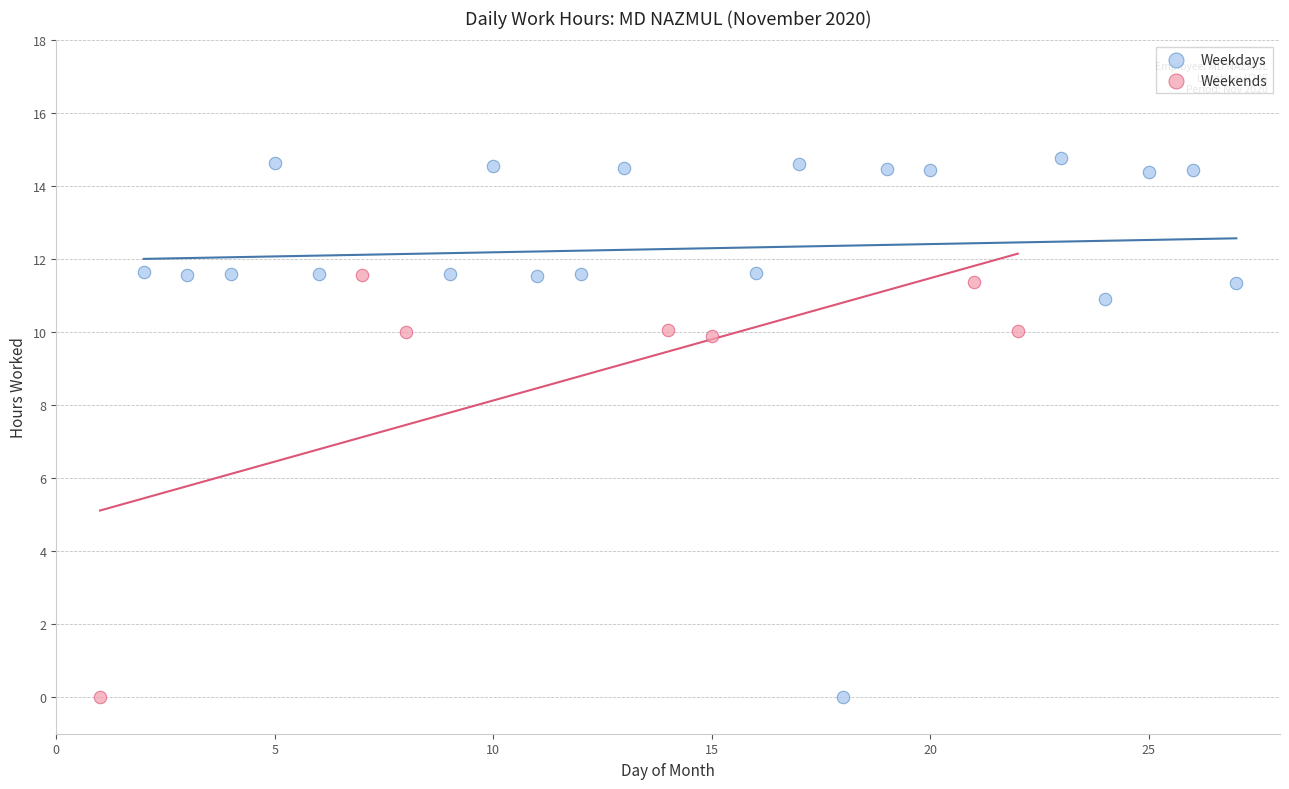

Which series contains the highest Y value?

Weekdays